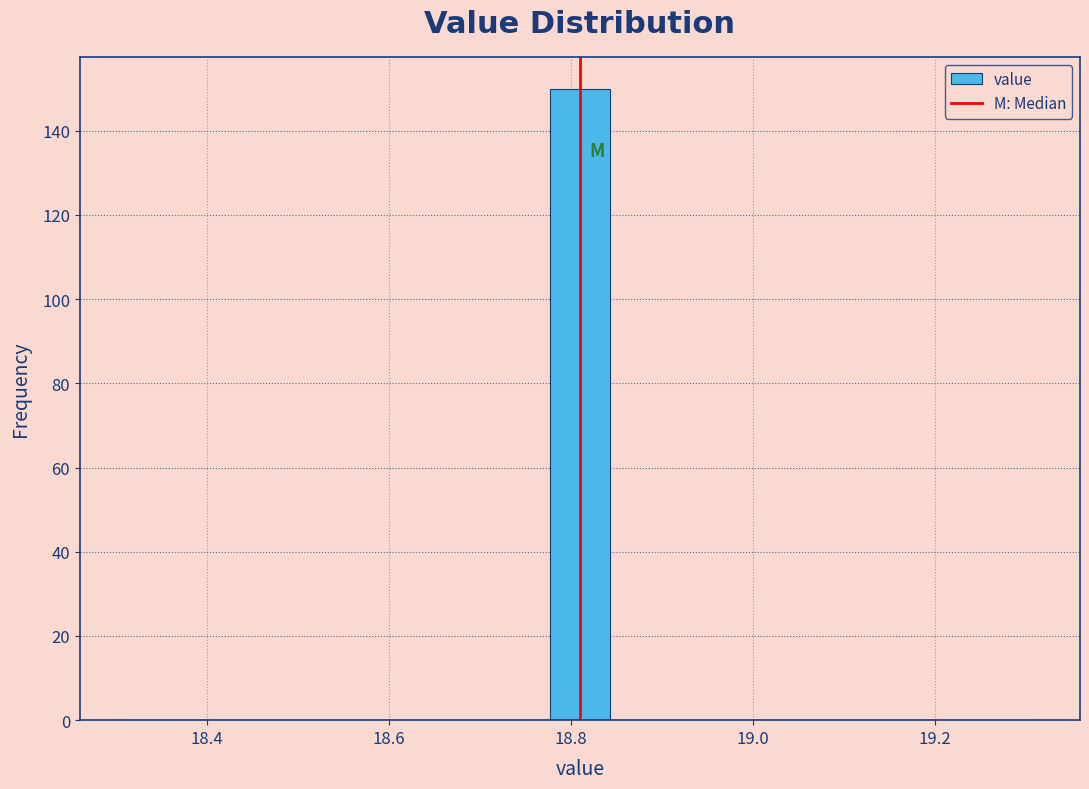

Read against the x-axis, roughly where is the centre of the tallest bar?

18.82